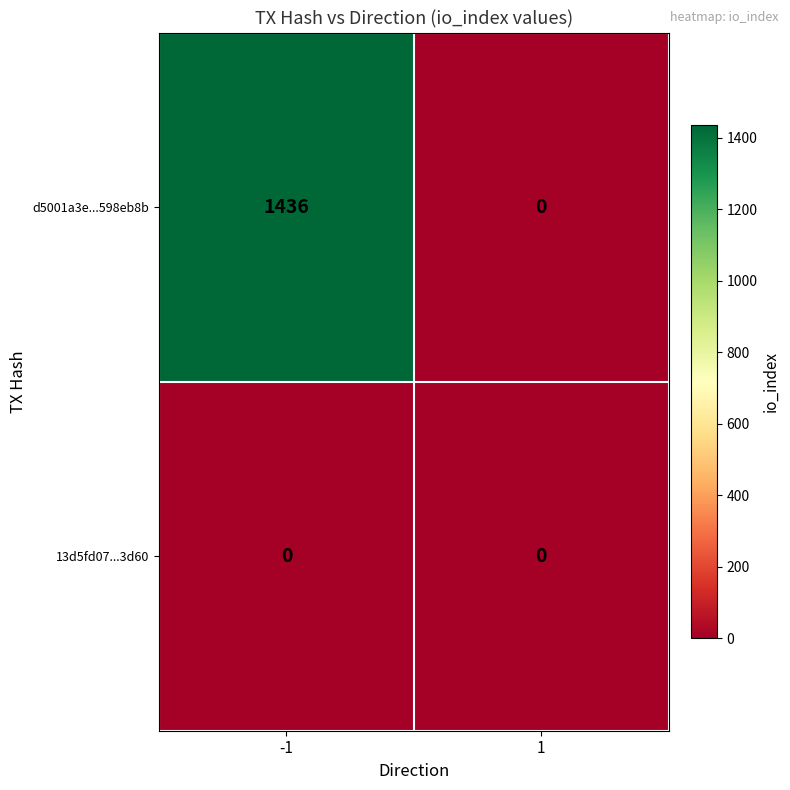

Reading left to right, list all the values displayed in this chart.

d5001a3e...598eb8b: -1=1436	1=0
13d5fd07...3d60: -1=0	1=0